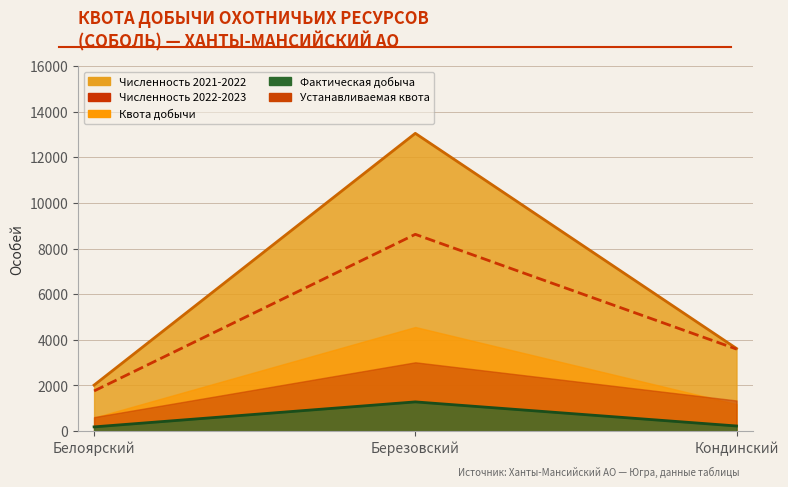

The chart shows a value of 5553 at Березовский. True or false?

False